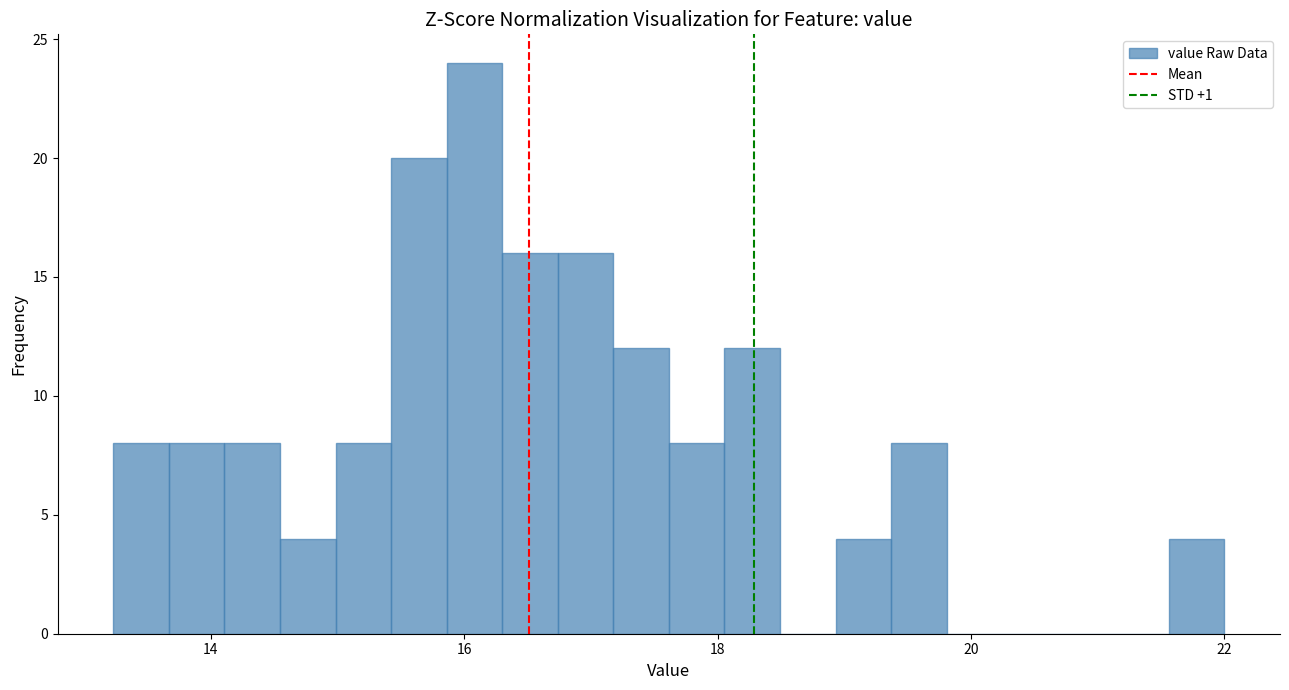

Around what value on the x-axis is the tallest bar? Give the approximate position of its centre, as read against the axis.

16.0